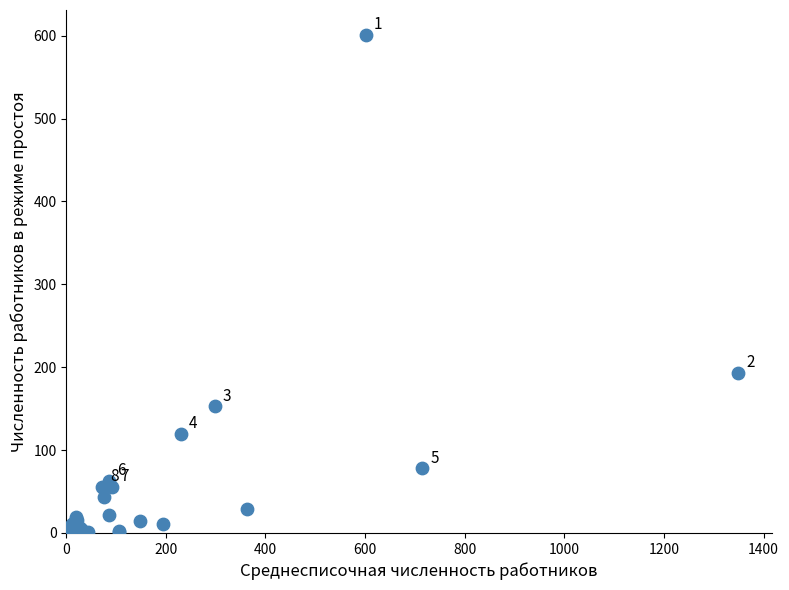

What Y value in the scatter plot is closest to 301?

193